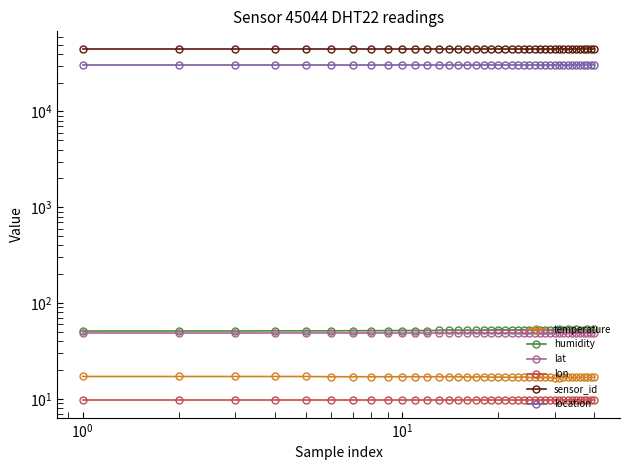

How many lines are shown in the chart?

6